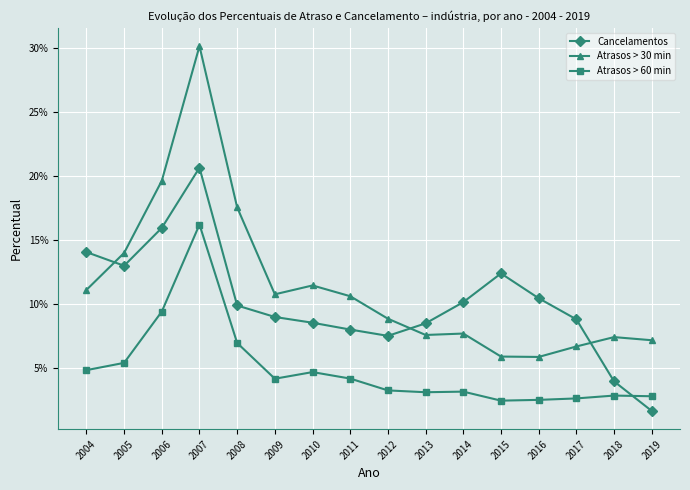

Reading left to right, what are all the values shown in this chart?

Cancelamentos: 0.1	0.1	0.2	0.2	0.1	0.1	0.1	0.1	0.1	0.1	0.1	0.1	0.1	0.1	0.0	0.0
Atrasos > 30 min: 0.1	0.1	0.2	0.3	0.2	0.1	0.1	0.1	0.1	0.1	0.1	0.1	0.1	0.1	0.1	0.1
Atrasos > 60 min: 0.0	0.1	0.1	0.2	0.1	0.0	0.0	0.0	0.0	0.0	0.0	0.0	0.0	0.0	0.0	0.0